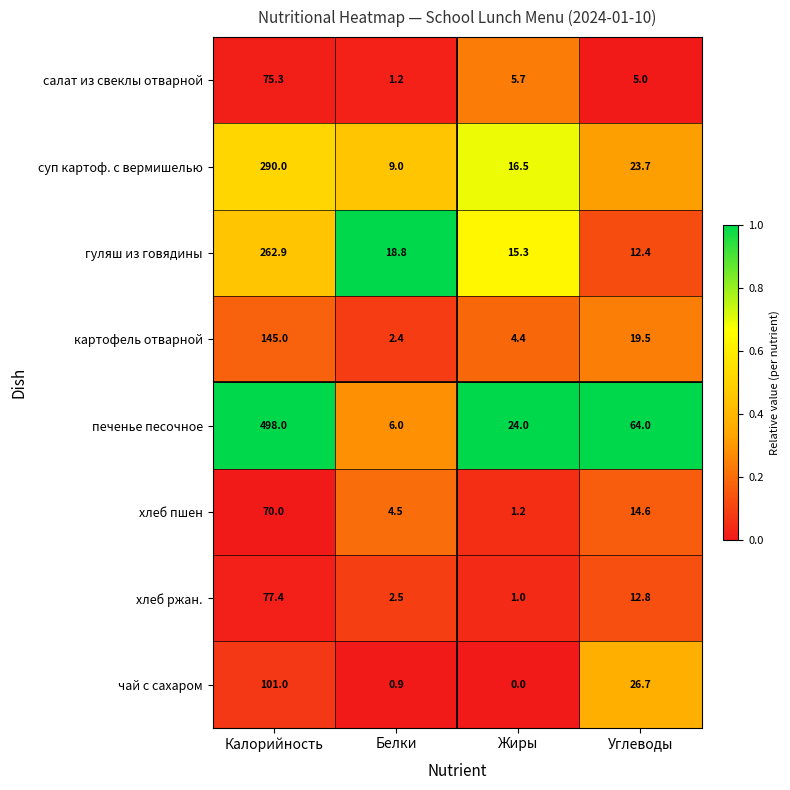

Rank the categories by суп картоф. с вермишелью value from highest to lowest.

Калорийность, Углеводы, Жиры, Белки